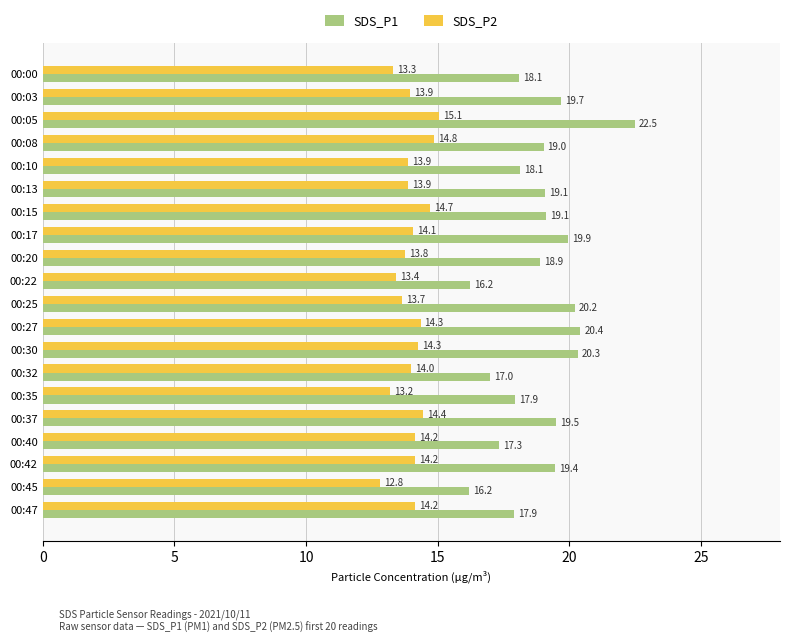

Is it true that SDS_P2 equals 19.0 at 00:13?

False